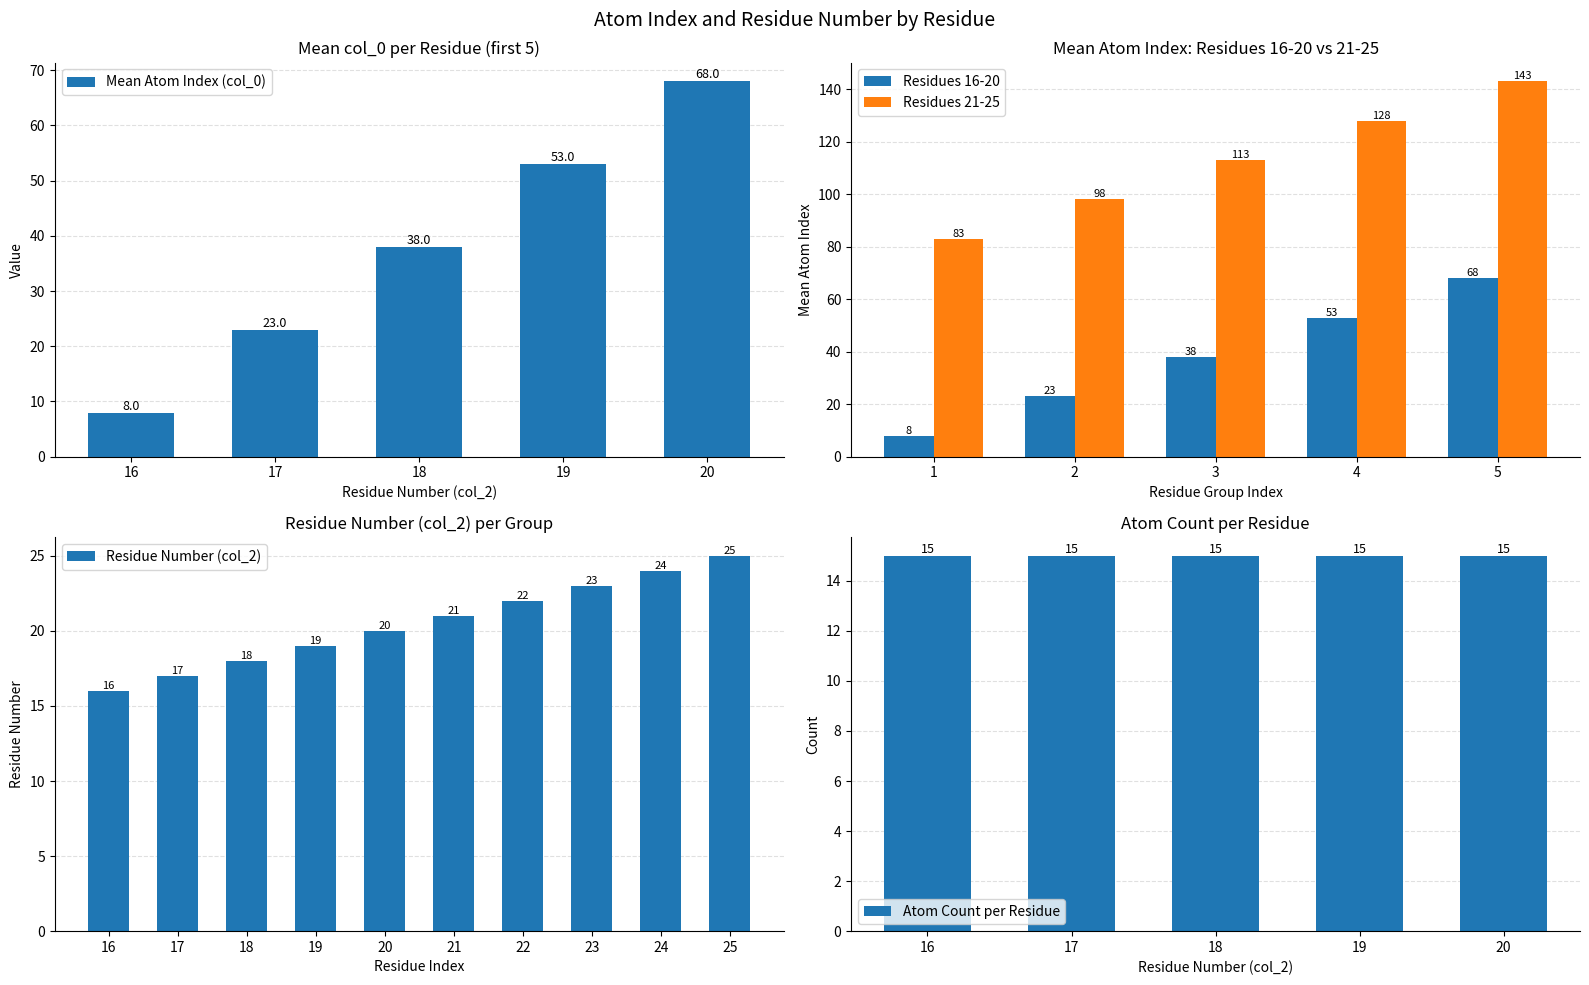

What is the average value?

20